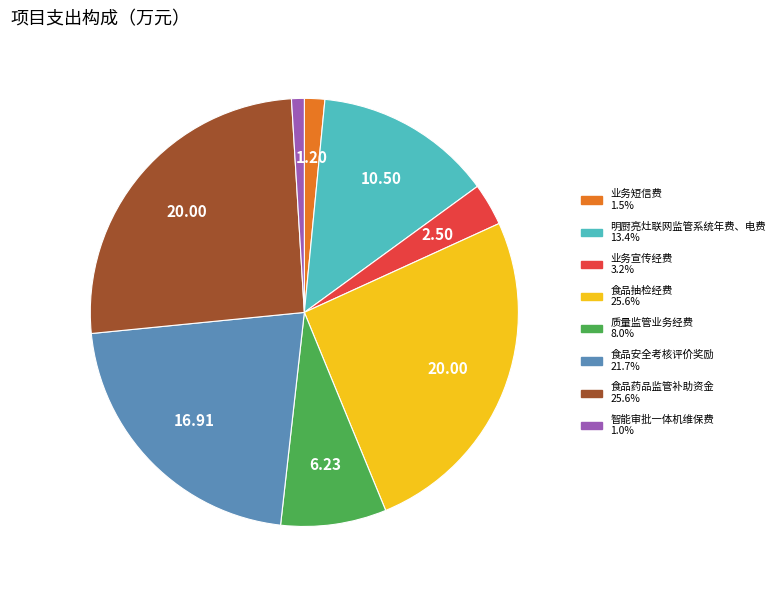

Is the sum of 智能审批一体机维保费 and 业务宣传经费 greater than half?

No